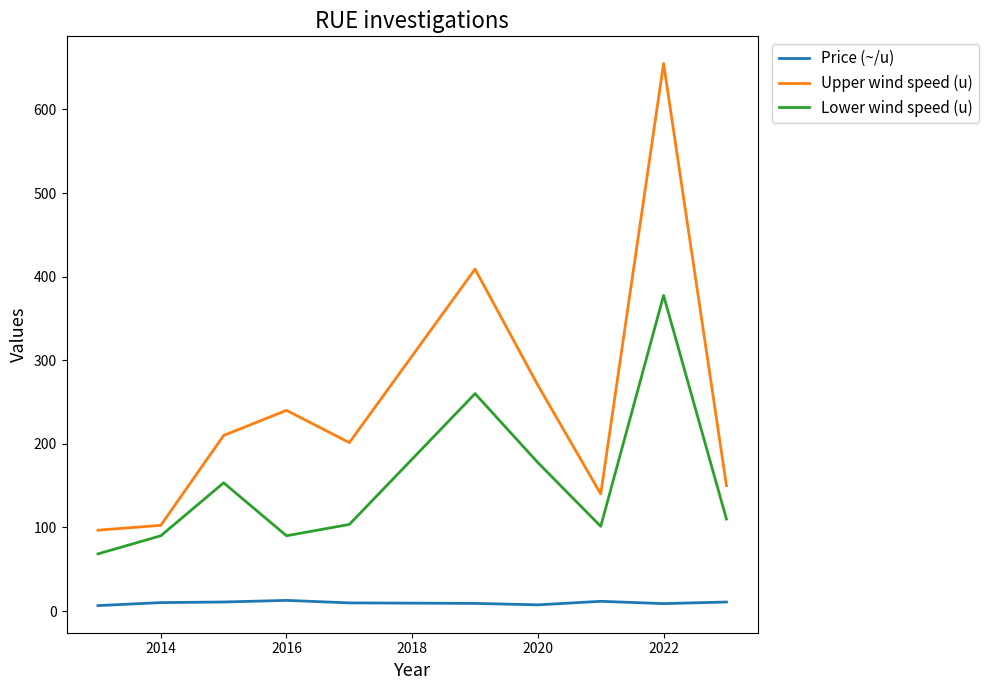

List the series in order of their peak value, highest first.

Upper wind speed (u), Lower wind speed (u), Price (~/u)